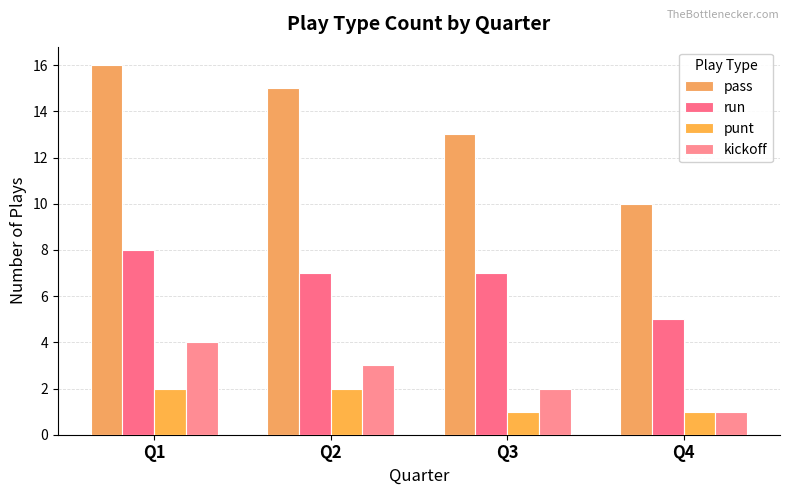

Rank the series at Q3 from highest to lowest value.

pass, run, kickoff, punt